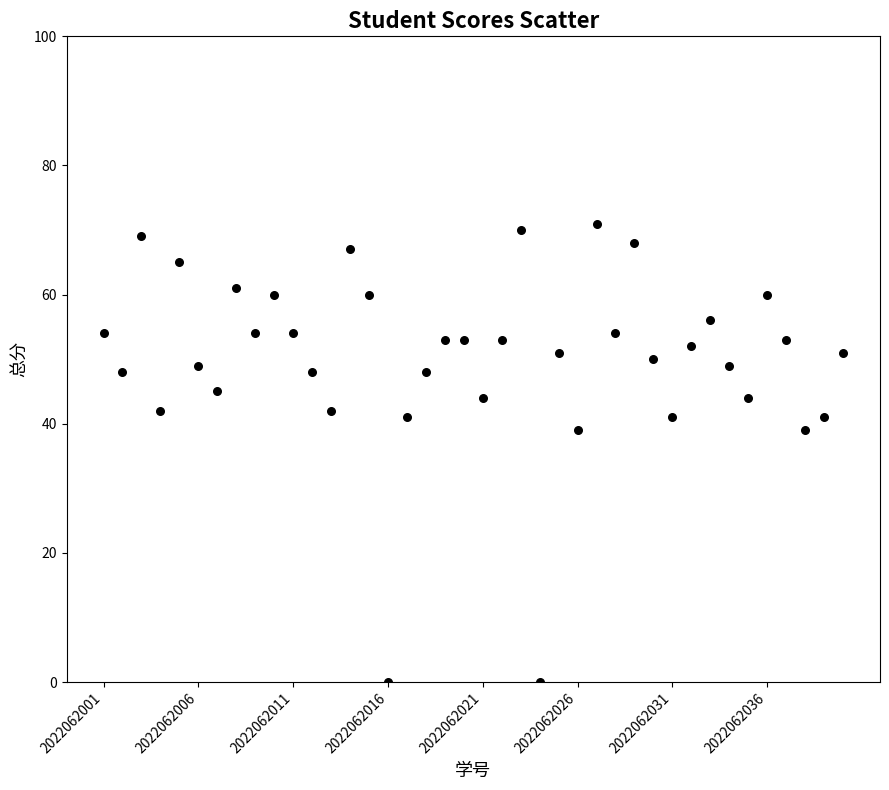

What is the range of Y values (max minus min)?

71